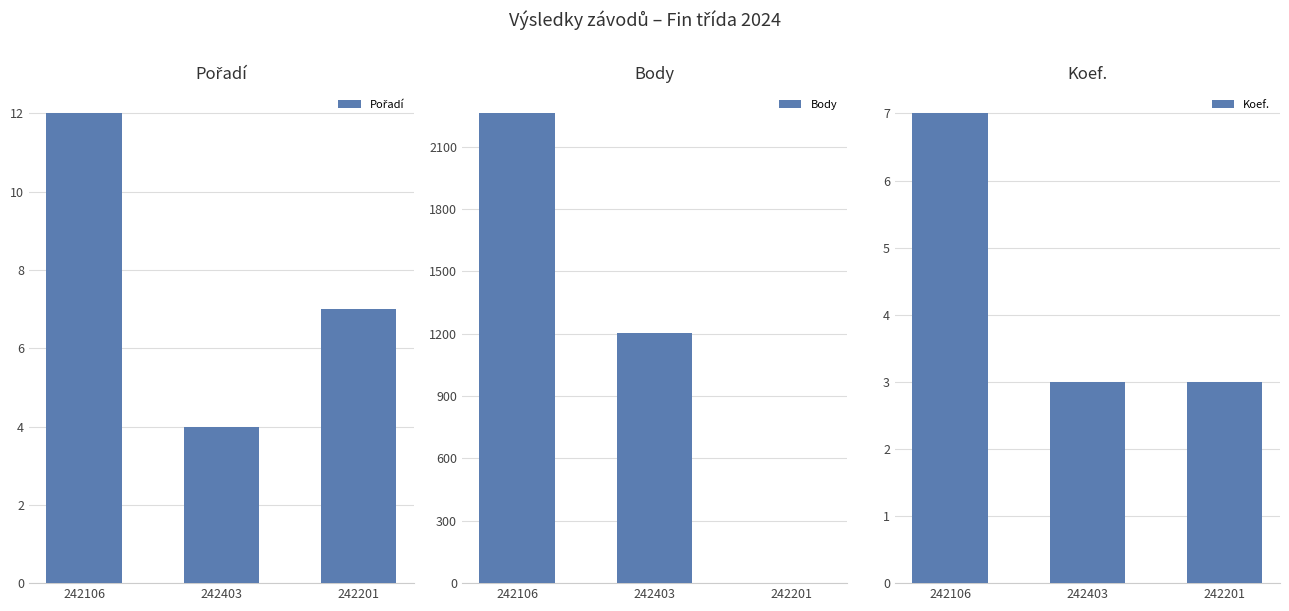

True or false: Pořadí has a value of 4 at 242403.

True